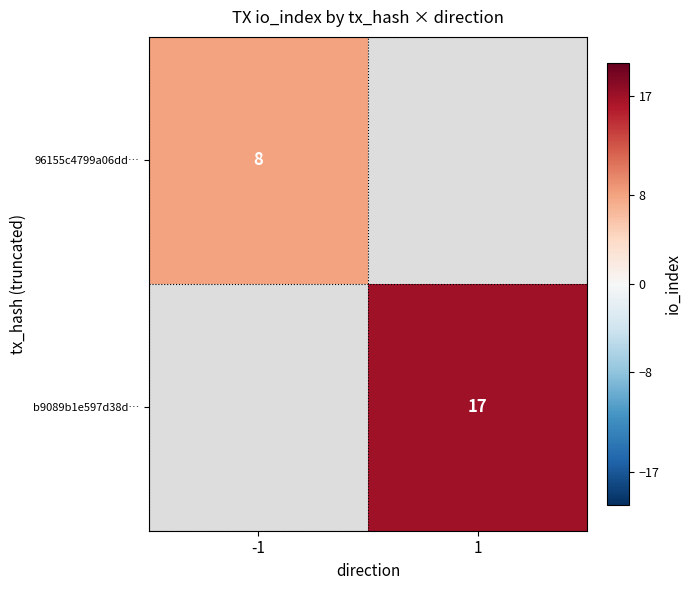

Is the value of b9089b1e597d38d… at 1 greater than the value of 96155c4799a06dd… at -1?

Yes